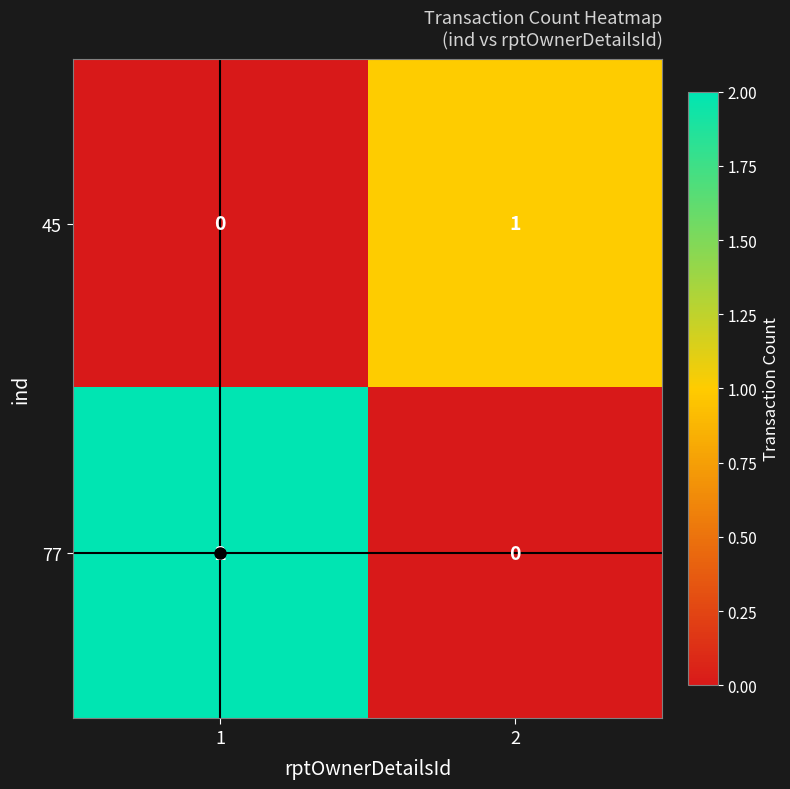

How many data points does each series have?

2